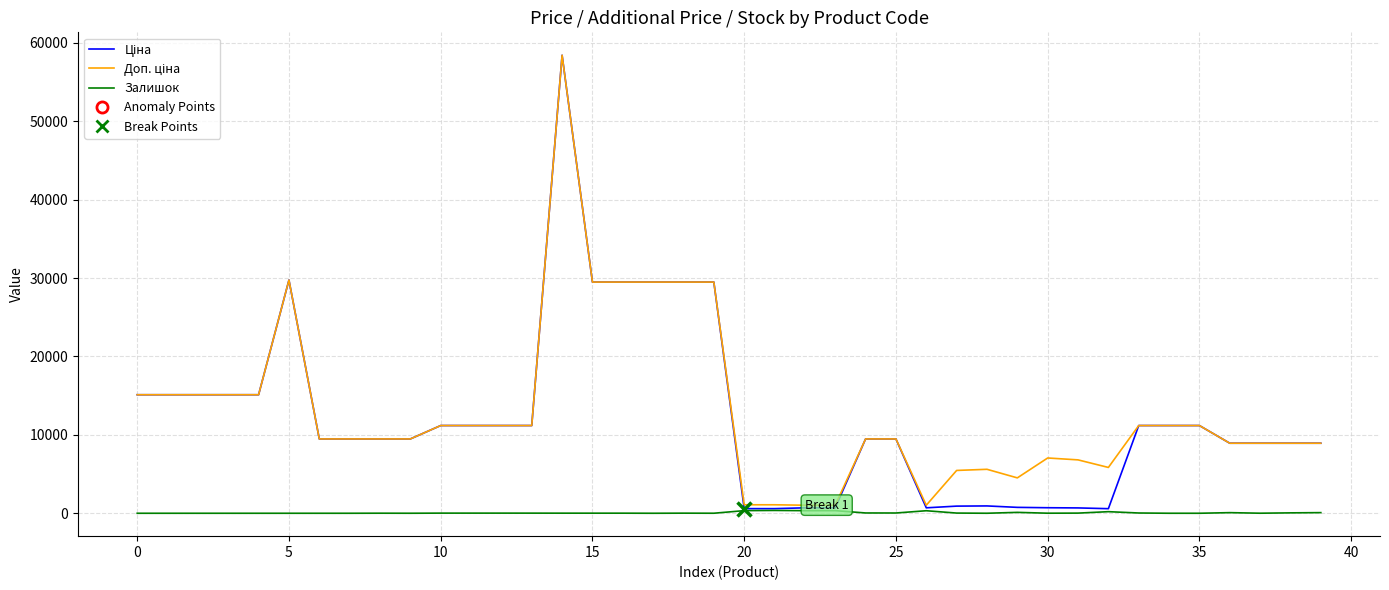

What is the greatest value displayed?

58426.5